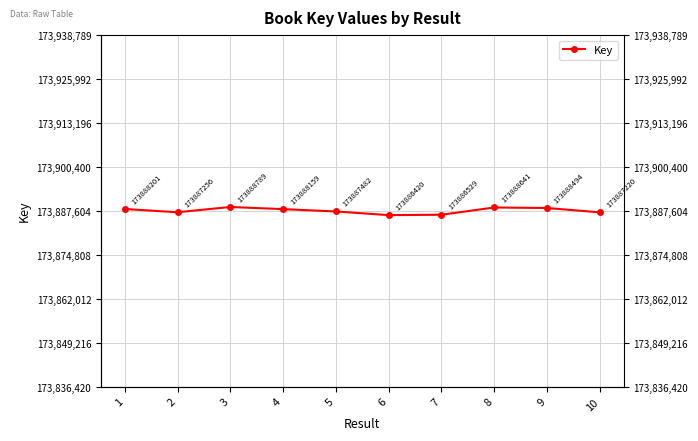

What is the average value?

173887719